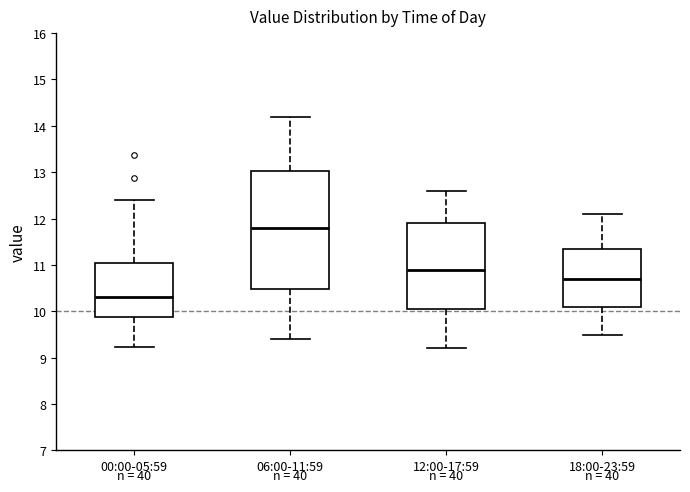

Which box's median line is the highest?

06:00-11:59